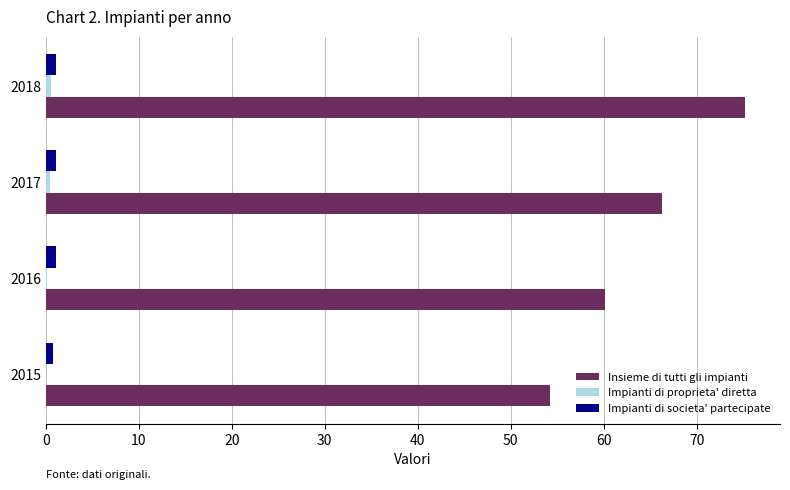

At which category is the sum across all series the highest?

2018